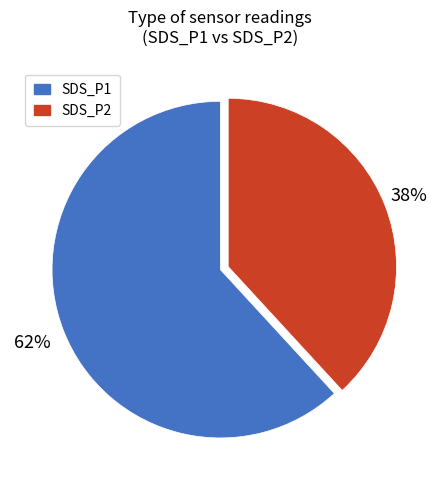

Count the number of slices in the pie.

2